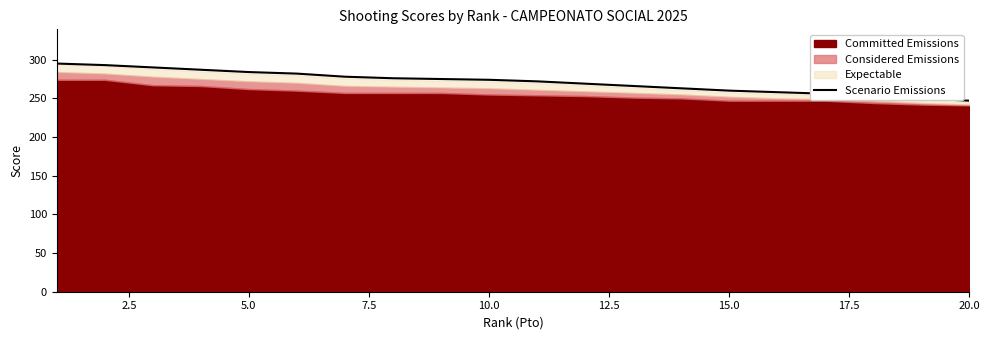

What is the maximum value for Scenario Emissions?

295